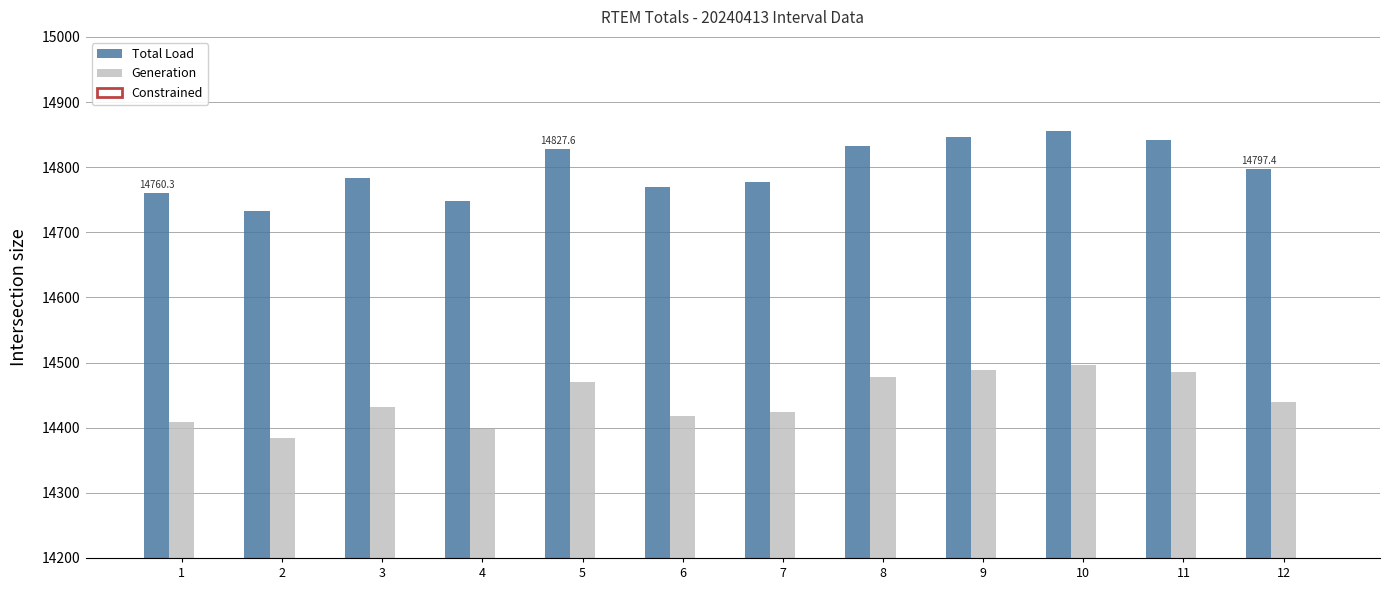

The Constrained series shows 506.9 at 3. True or false?

False